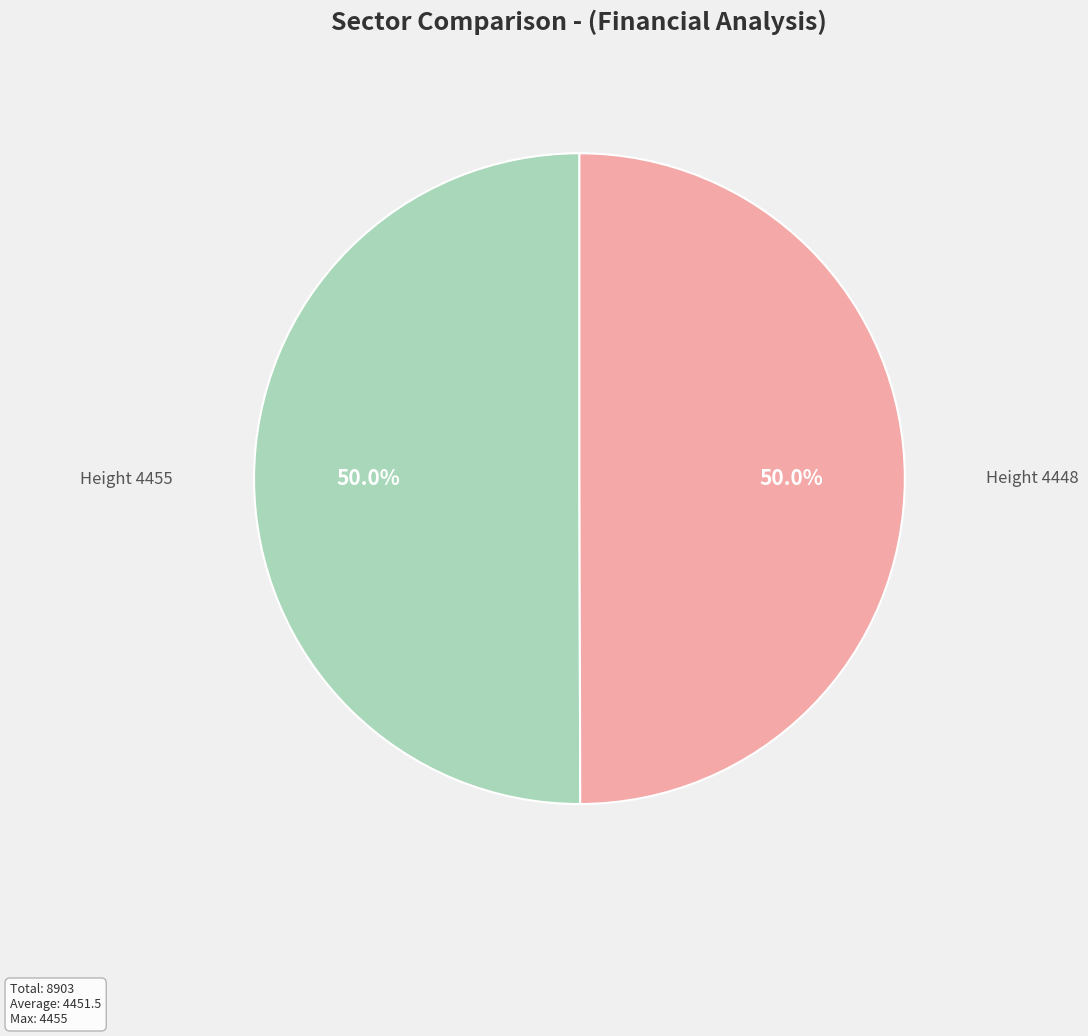

What is the ratio of the value at Height 4448 to the value at Height 4455?

1.0